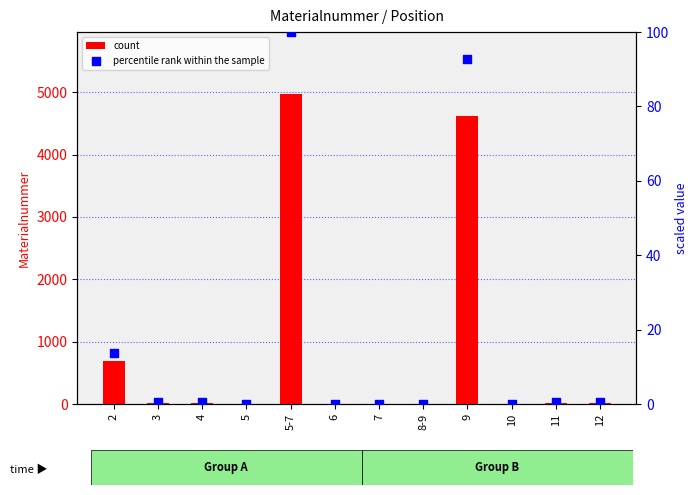

At how many categories does at least one series exceed 4194?

2